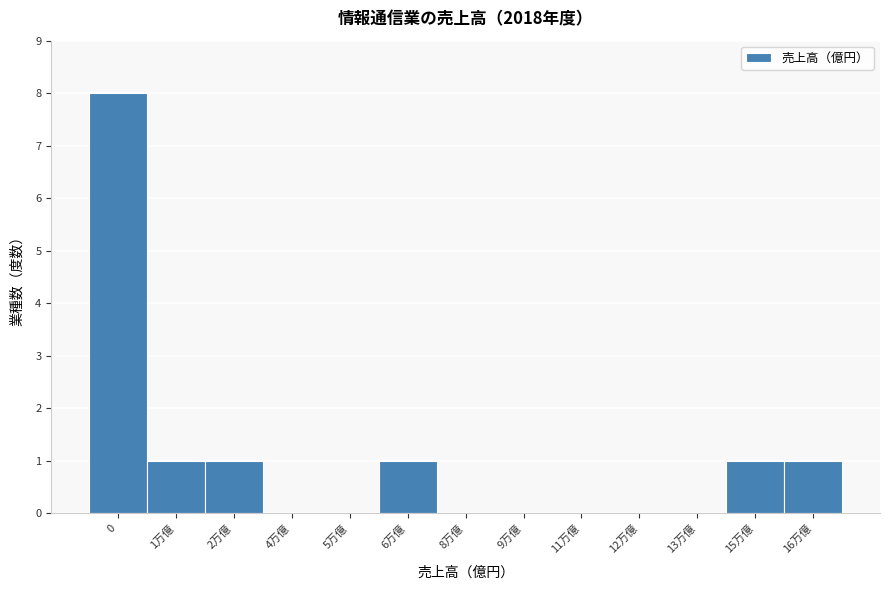

Reading right to left, list all the values displayed in this chart.

16万億=1	15万億=1	13万億=0	12万億=0	11万億=0	9万億=0	8万億=0	6万億=1	5万億=0	4万億=0	2万億=1	1万億=1	0=8